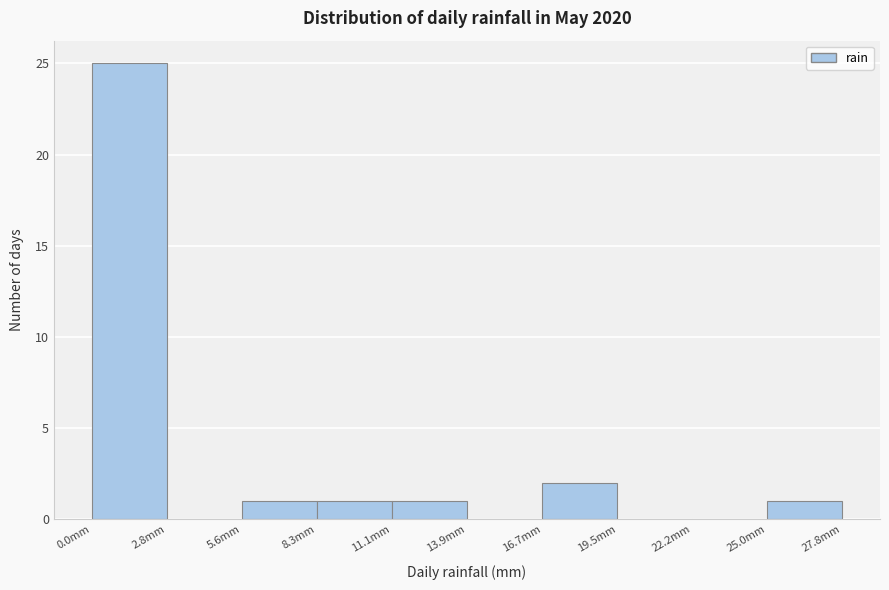

How tall is the bar that spans 5.5 to 8.5 on the x-axis? Neither the bar edges nor the heights are printed on the chart, so give them approximately, as read against the axes.

1